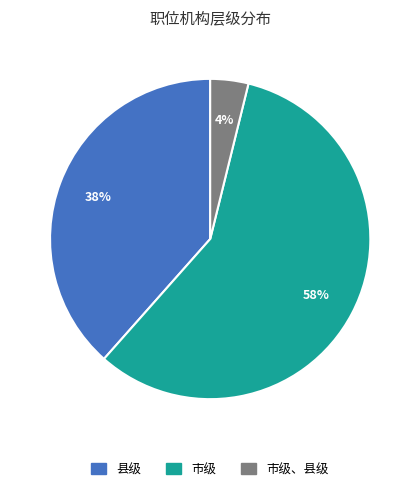

To the nearest percent, what is the average slice percentage?

33%